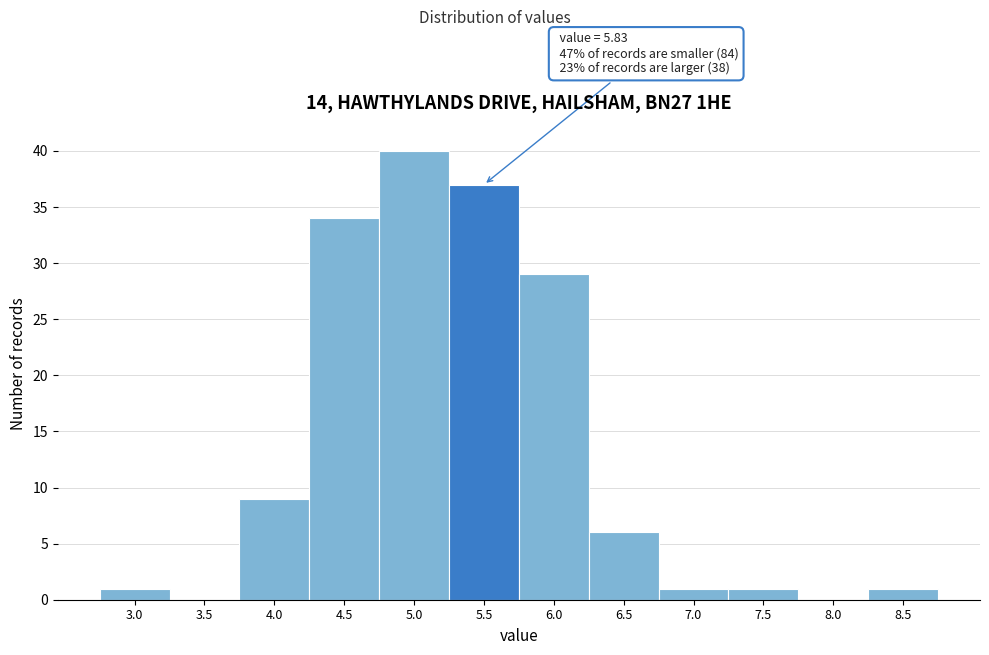

Reading left to right, list all the values displayed in this chart.

3.0=1	3.5=0	4.0=9	4.5=34	5.0=40	5.5=37	6.0=29	6.5=6	7.0=1	7.5=1	8.0=0	8.5=1